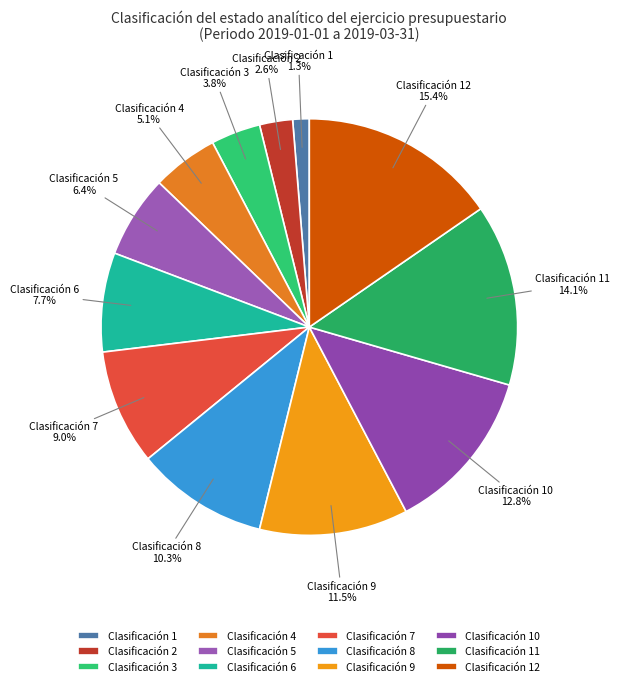

Between Clasificación 12 and Clasificación 11, which is larger?

Clasificación 12